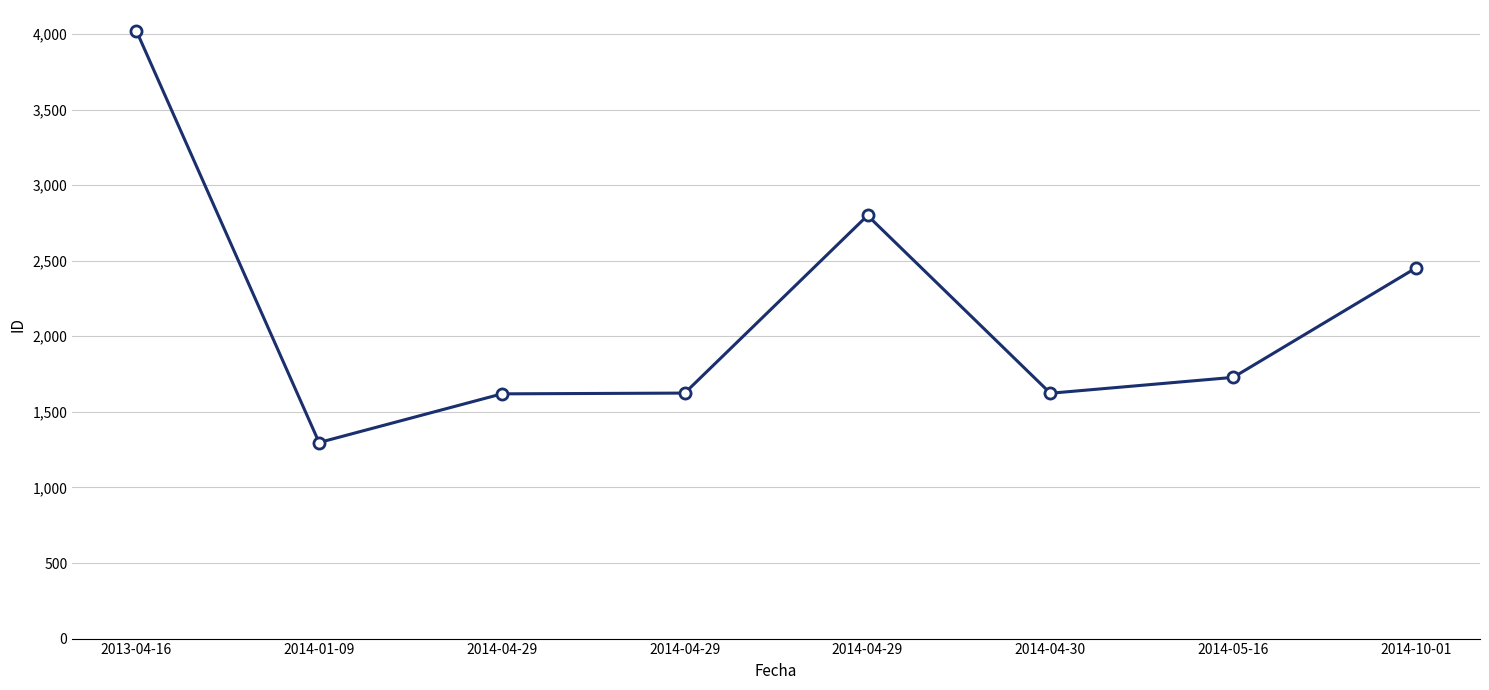

Reading left to right, transcribe all the data shown in this chart.

2013-04-16=4022	2014-01-09=1297	2014-04-29=1619	2014-04-29=1624	2014-04-29=2799	2014-04-30=1623	2014-05-16=1728	2014-10-01=2452